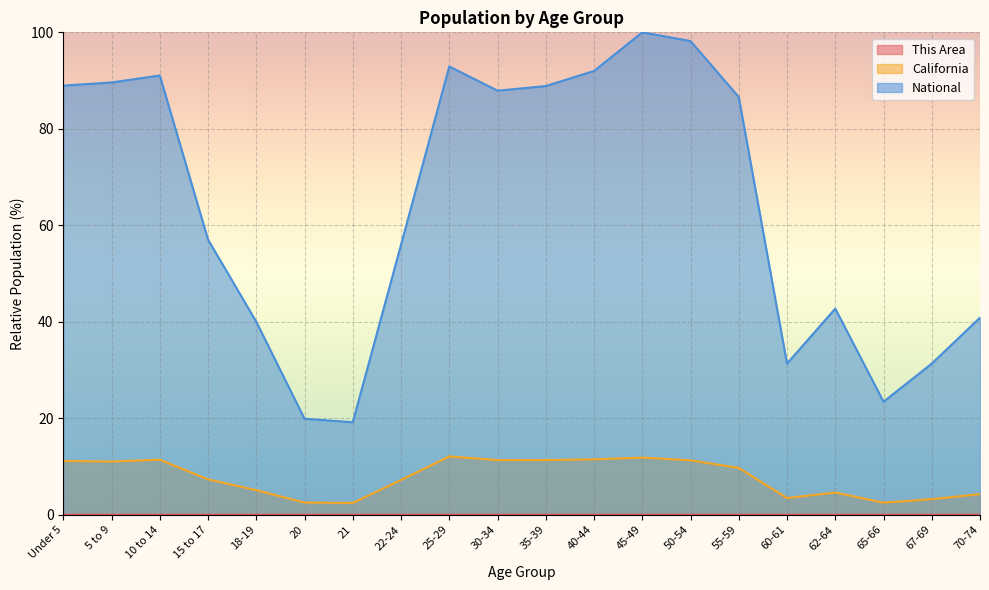

At how many categories does at least one series exceed 57?

11